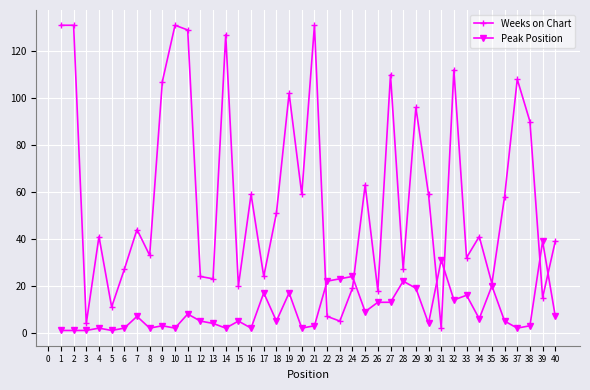

True or false: Peak Position has more than 0 interior local peaks.

True